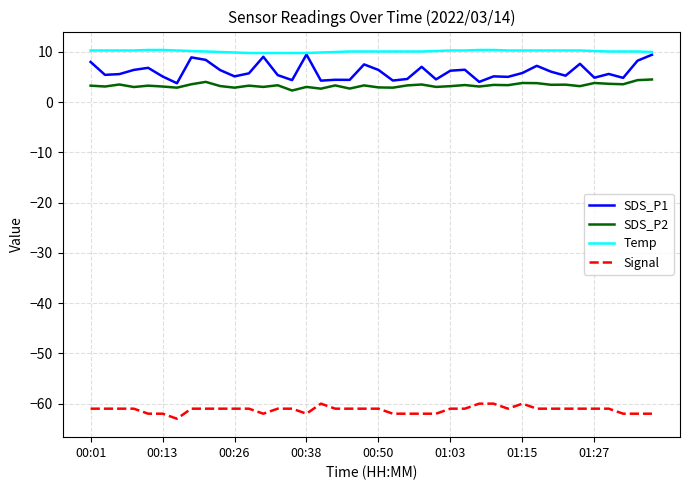

True or false: SDS_P1 has more than 2 interior local peaks.

True